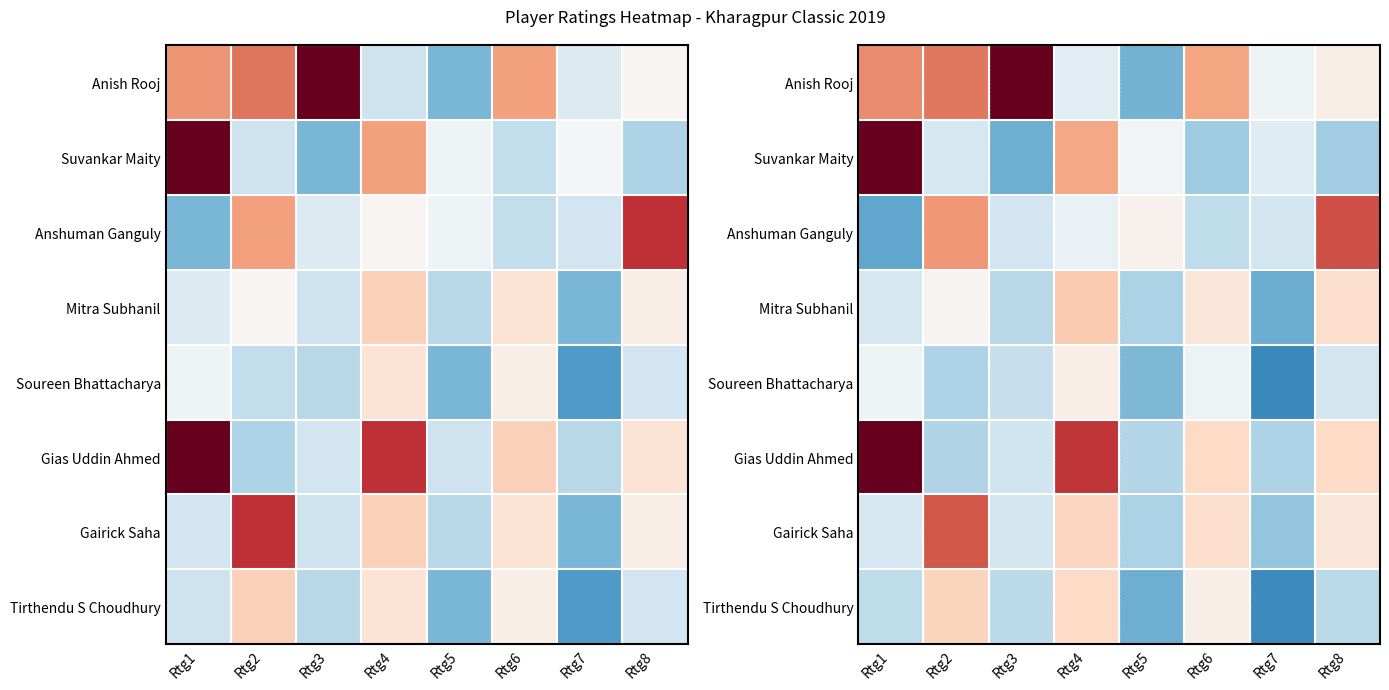

How many values in the Anish Rooj series are below 0?

3